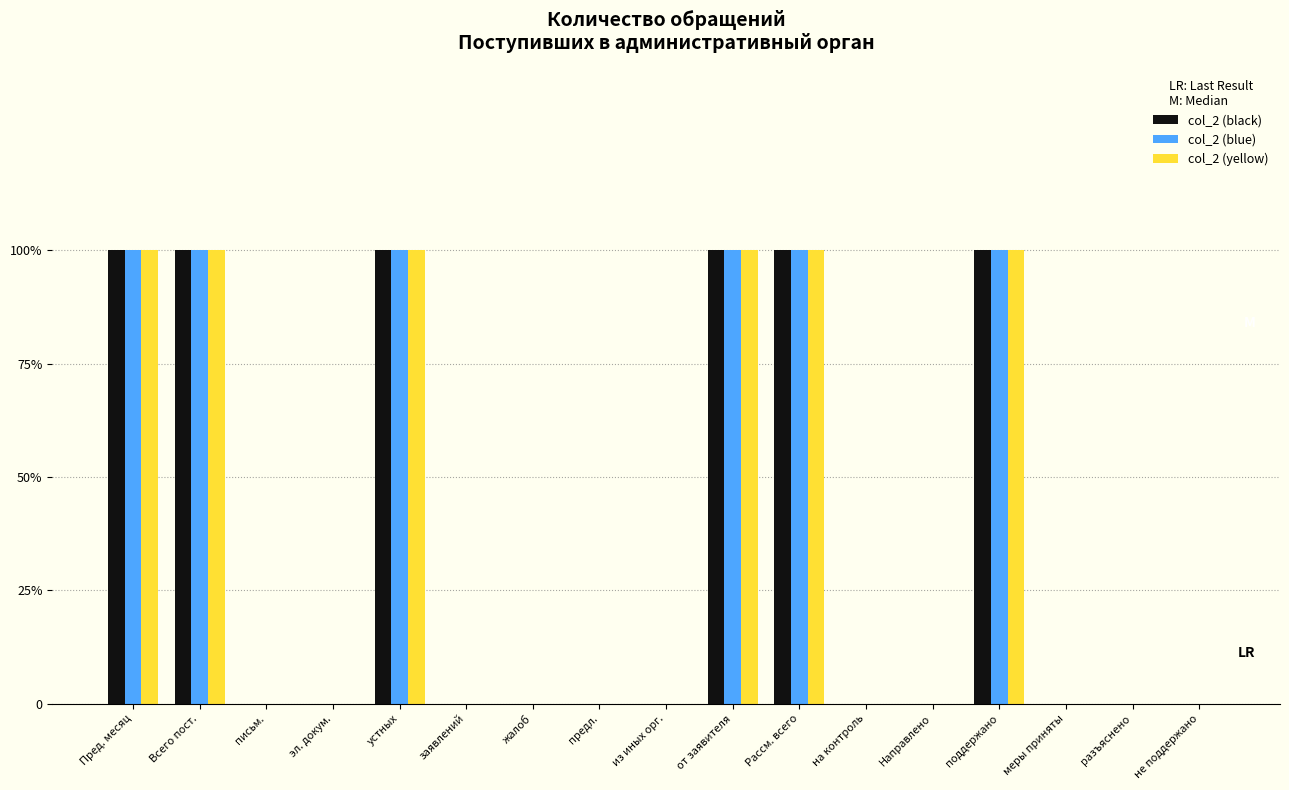

What are all the series names shown in the legend?

col_2 (black), col_2 (blue), col_2 (yellow)